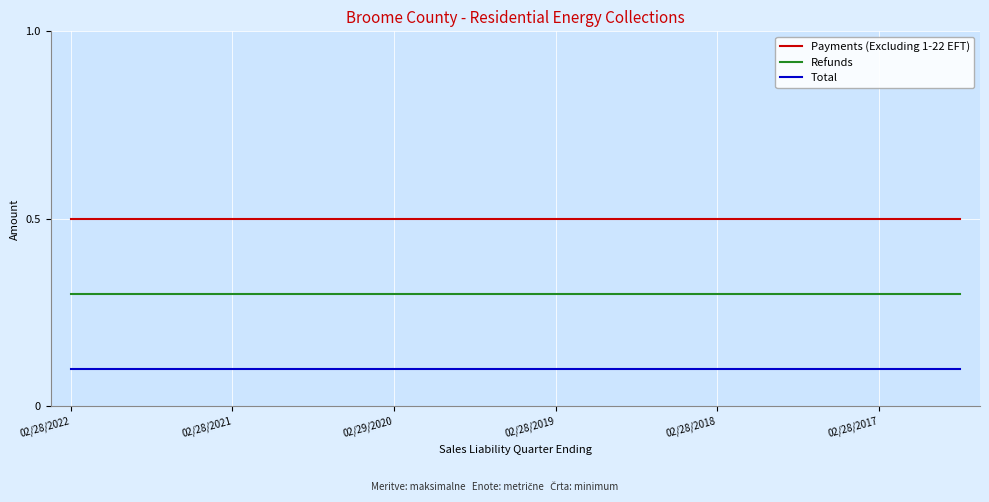

Rank the series by their average value, from highest to lowest.

Payments (Excluding 1-22 EFT), Refunds, Total